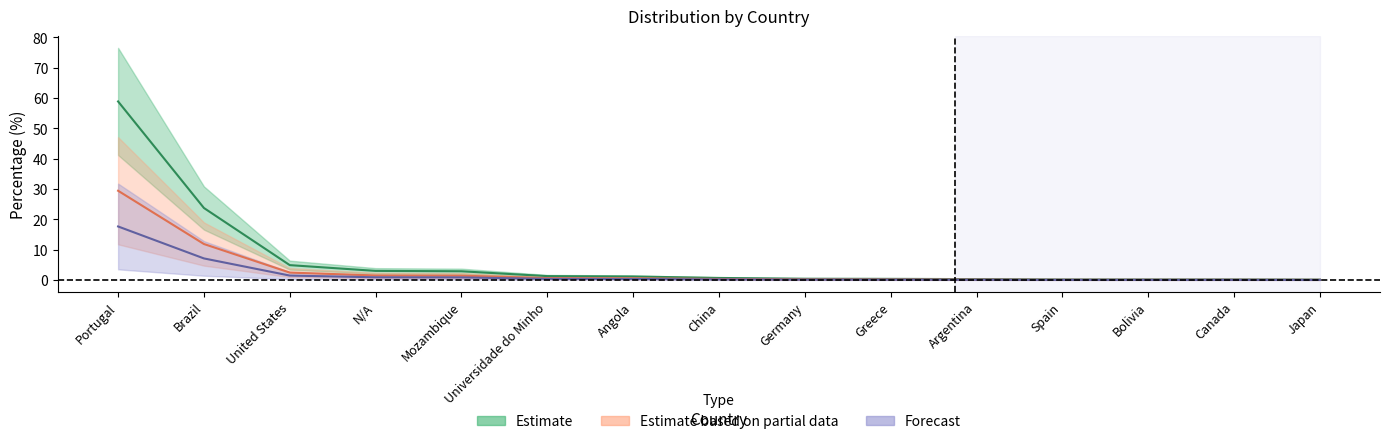

Rank the series at Angola from highest to lowest value.

Estimate, Estimate based on partial data, Forecast